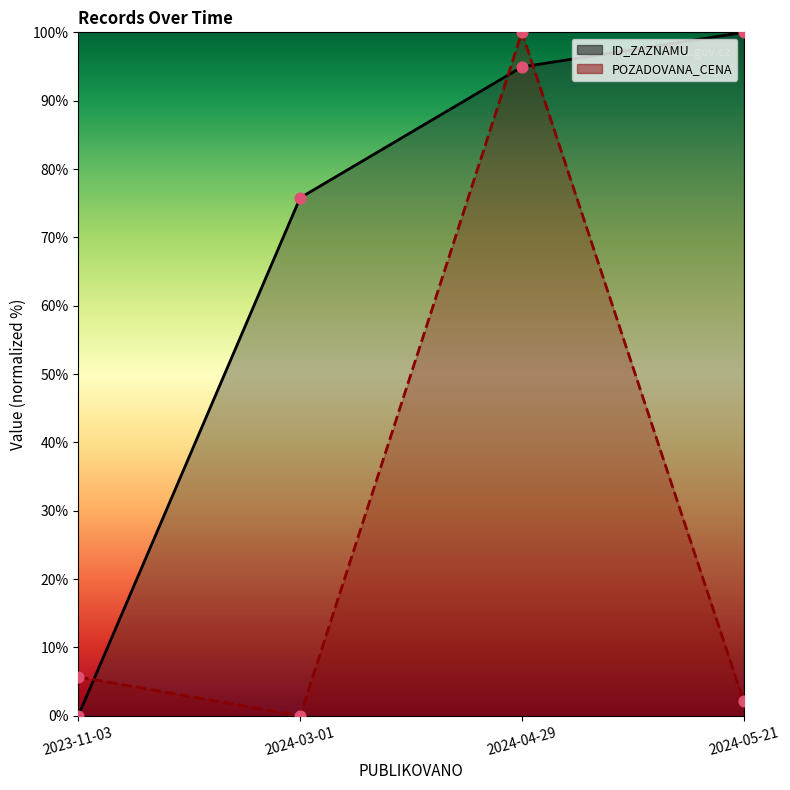

What is the total value across all series at 2024-04-29?

194.9